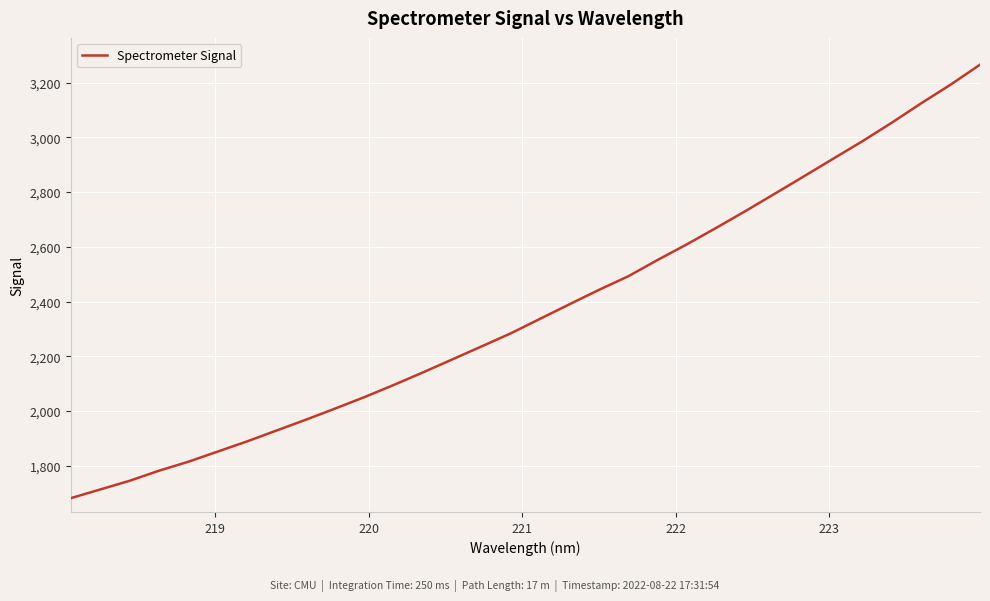

What is the difference between the maximum and minimum values?

1584.0